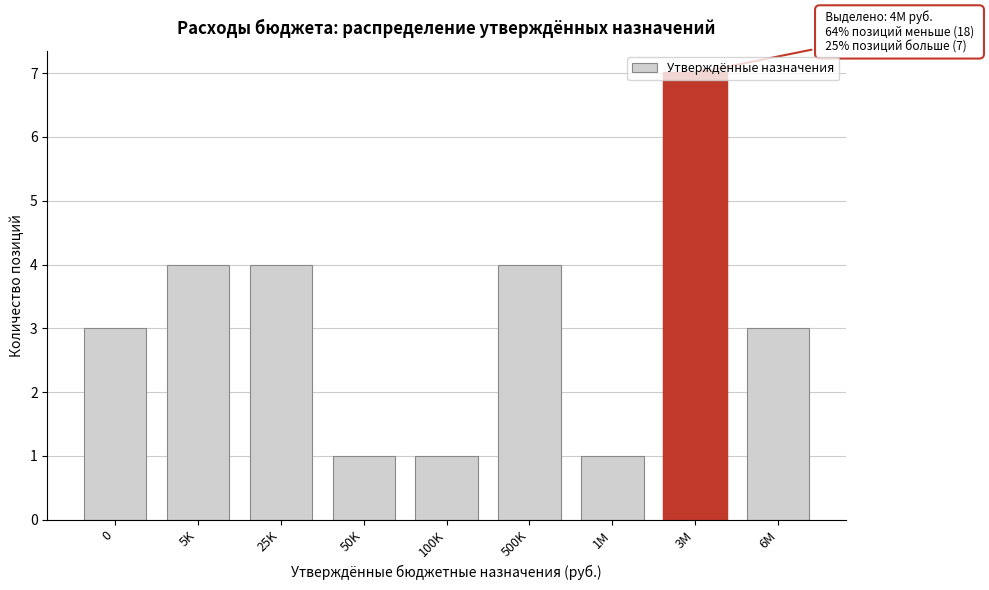

The chart shows a value of 0 at 1M. True or false?

False